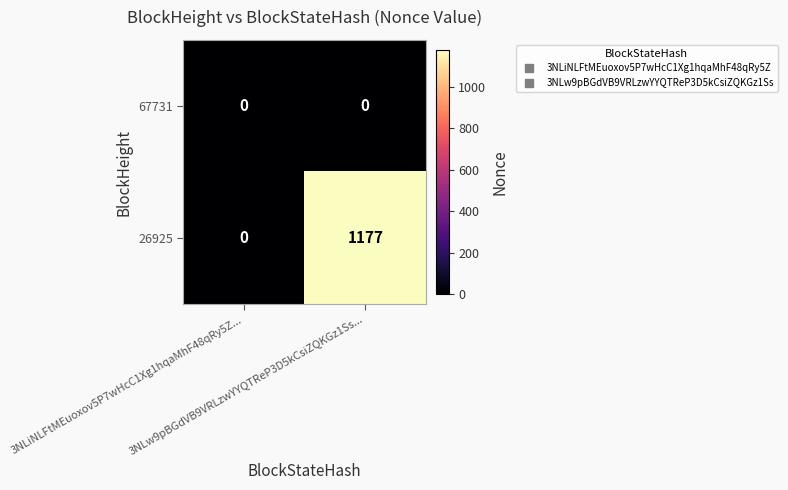

Rank the series at 3NLw9pBGdVB9VRLzwYYQTReP3D5kCsiZQKGz1Ss... from highest to lowest value.

26925, 67731